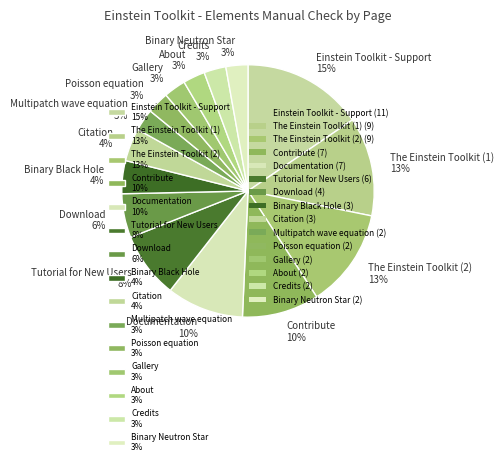

What is the ratio of the value at Citation 4% to the value at Einstein Toolkit - Support 15%?

0.3